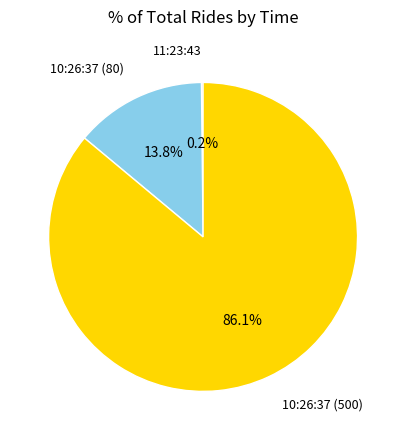

Which slice is the largest?

10:26:37 (500)